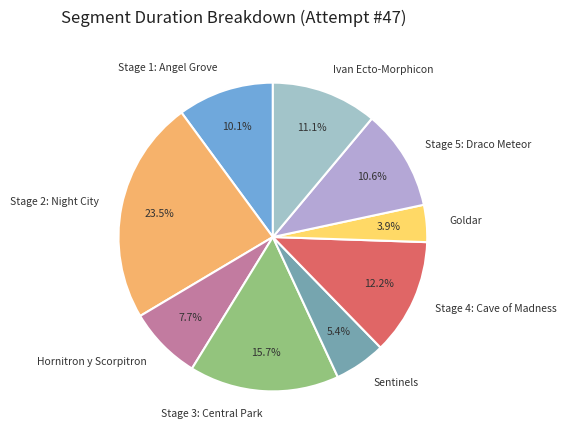

Which slice is the largest?

Stage 2: Night City